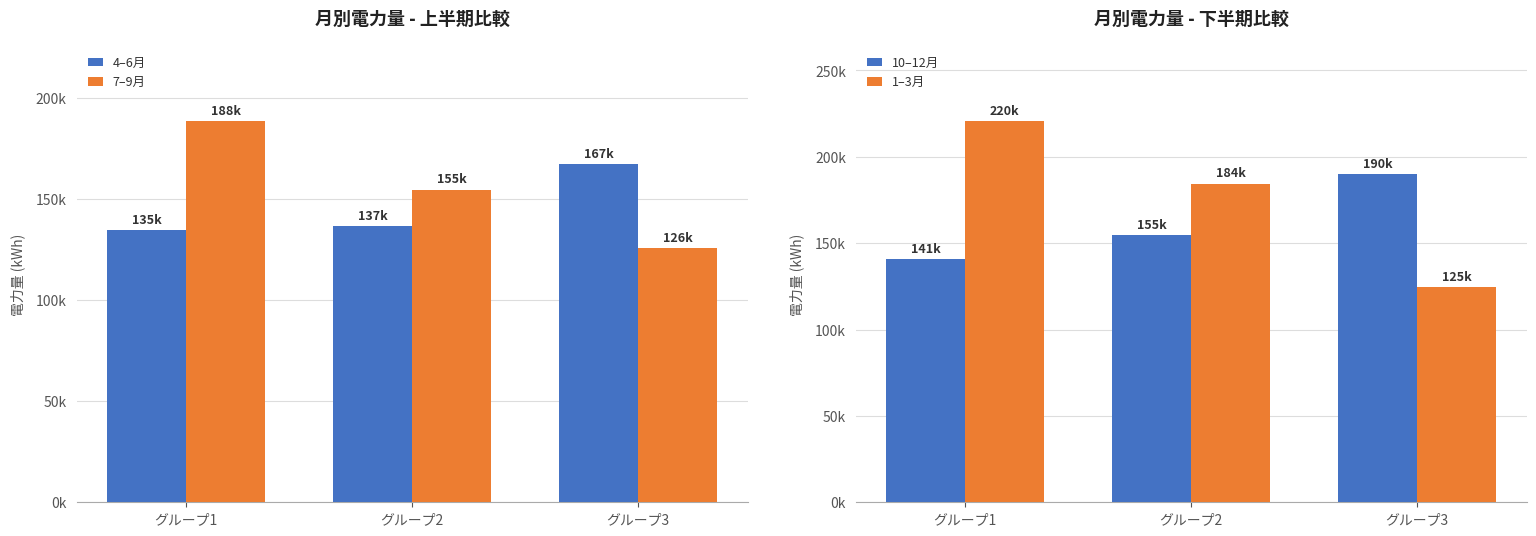

The value of 1–3月 at グループ3 is 69217. True or false?

False